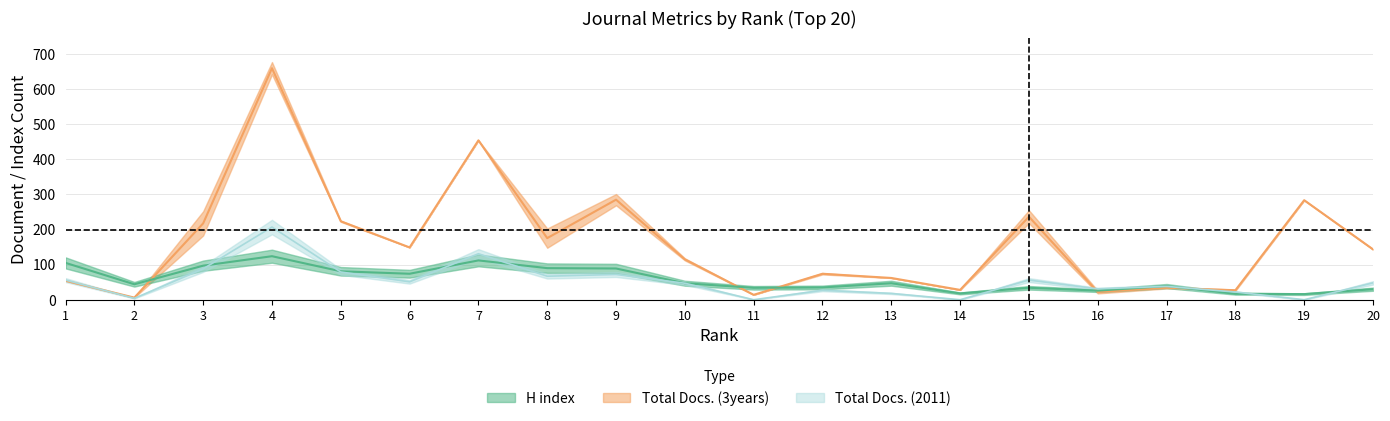

What is the difference between the maximum and second lowest values in the Total Docs. (3years) series?

645.5